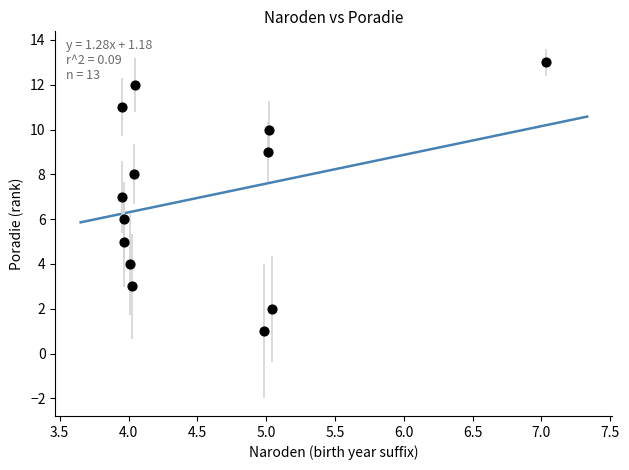

What is the range of Y values (max minus min)?

12